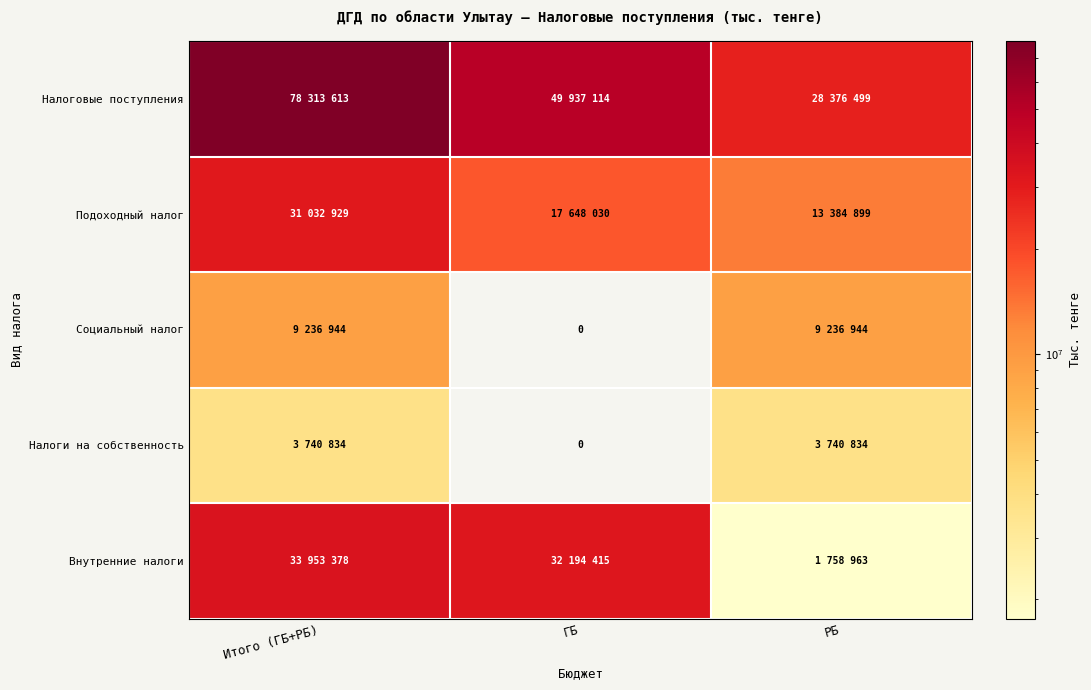

Which has a higher value, РБ or Итого (ГБ+РБ)?

Итого (ГБ+РБ)